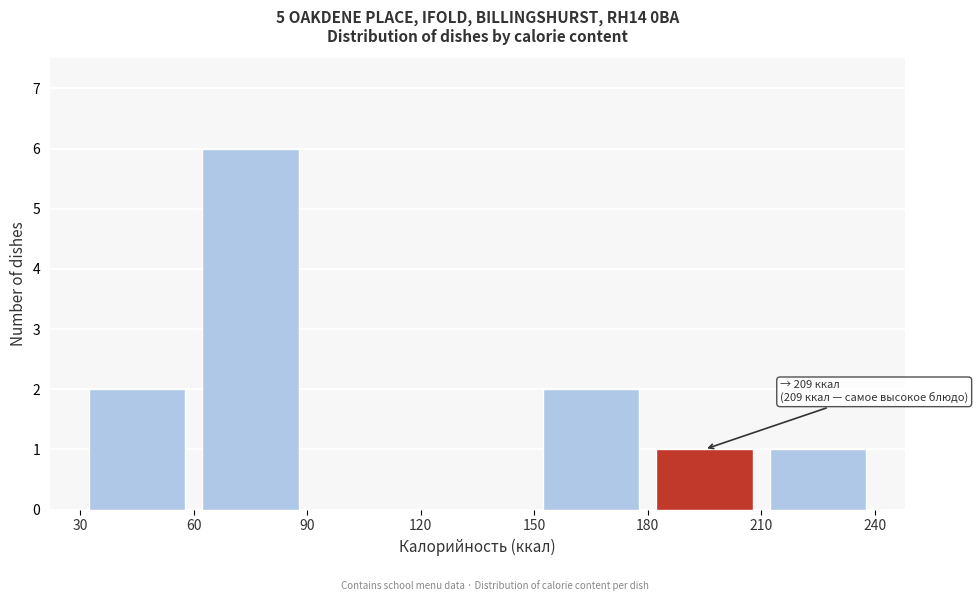

Over which range of the x-axis is the bar tallest?

60 to 90